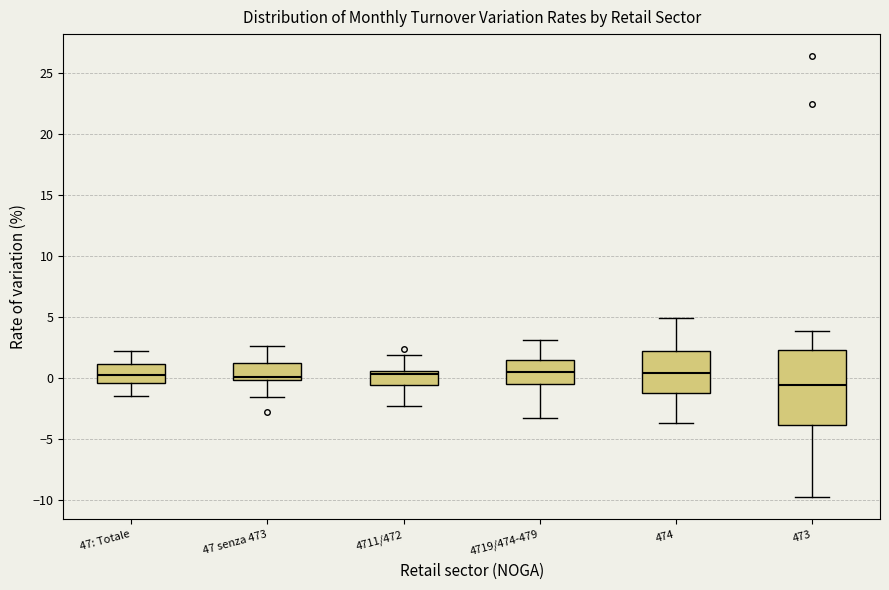

Which box is the tallest, from its lower edge to its upper edge?

473